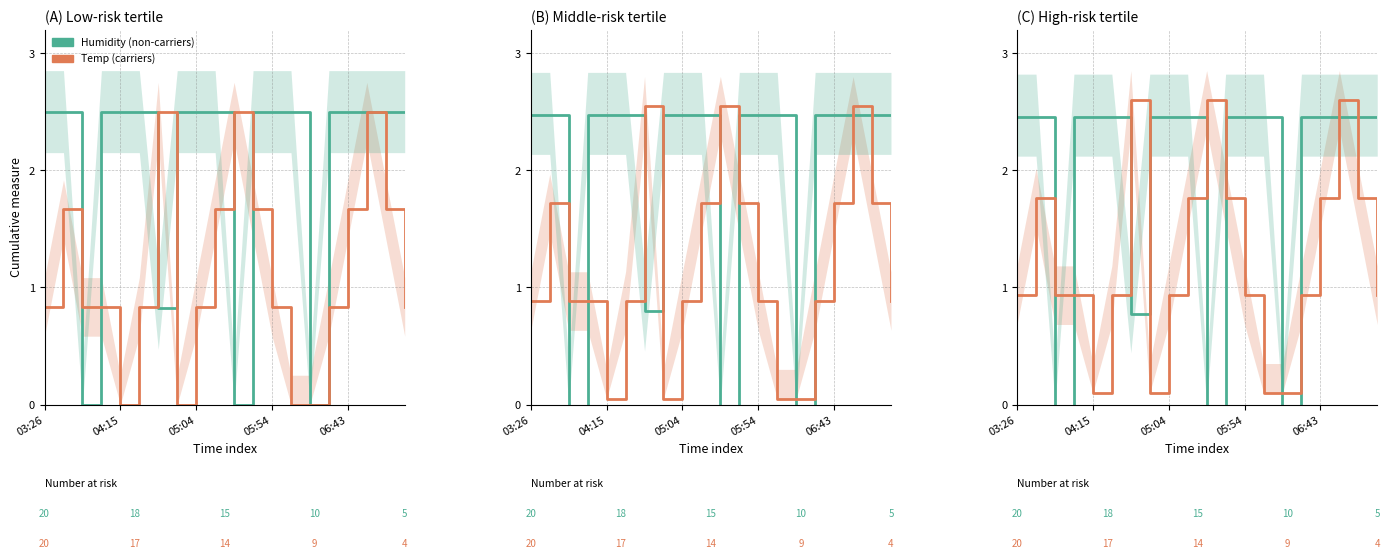

How many lines are shown in the chart?

2